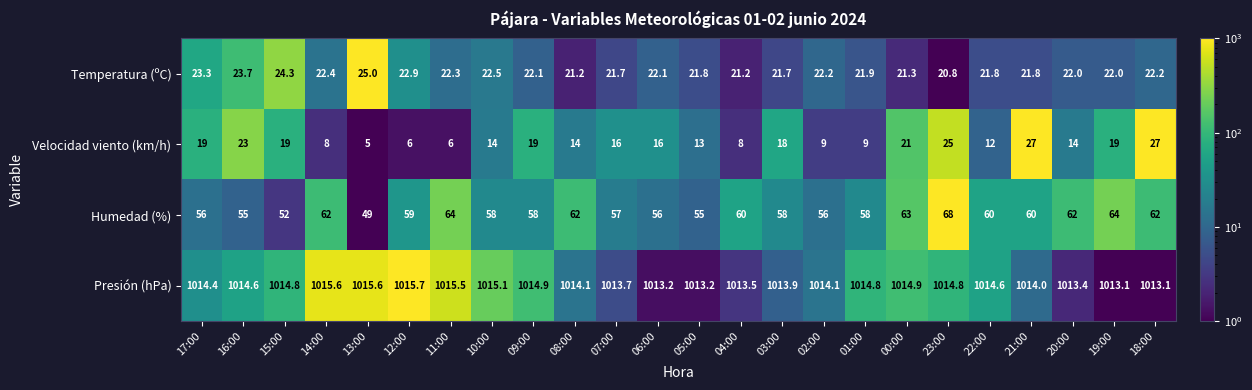

Between 03:00 and 21:00, which series saw the biggest shift?

Velocidad viento (km/h)